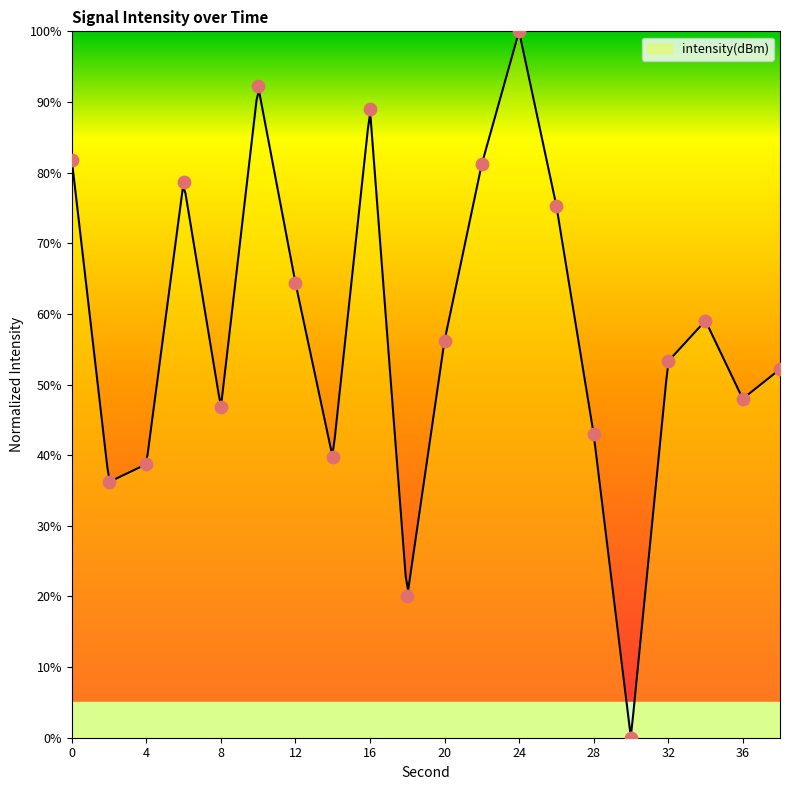

Which has a higher value, 26 or 14?

26